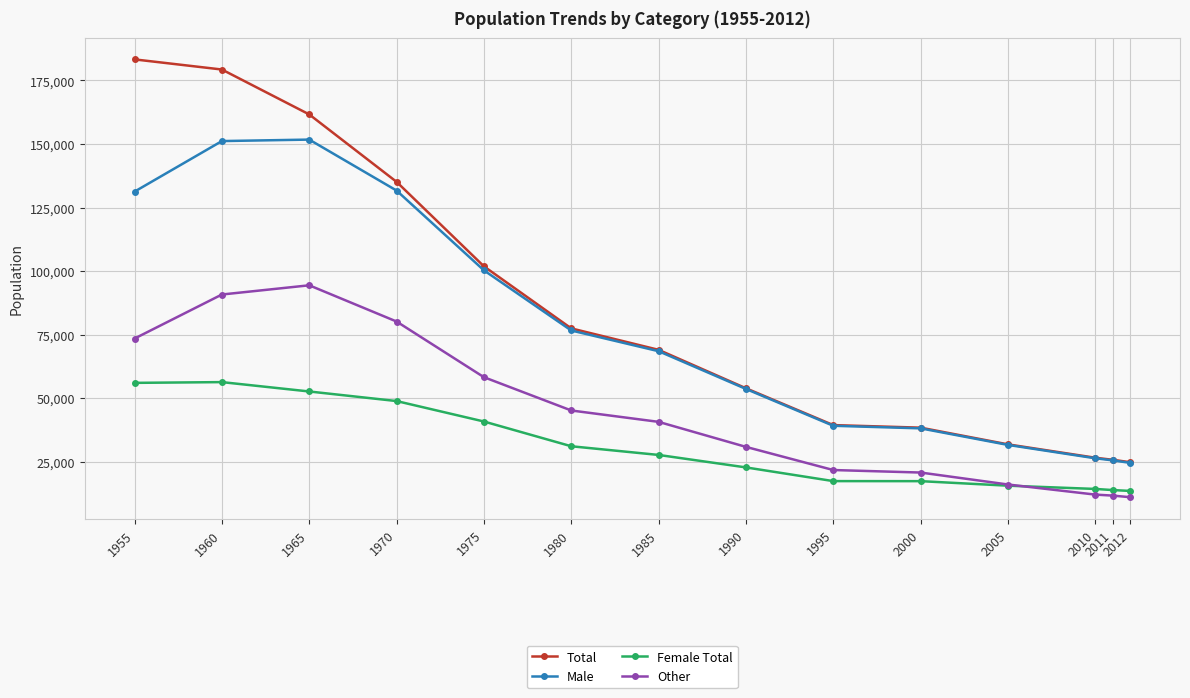

Which label corresponds to the largest value in the chart?

1955